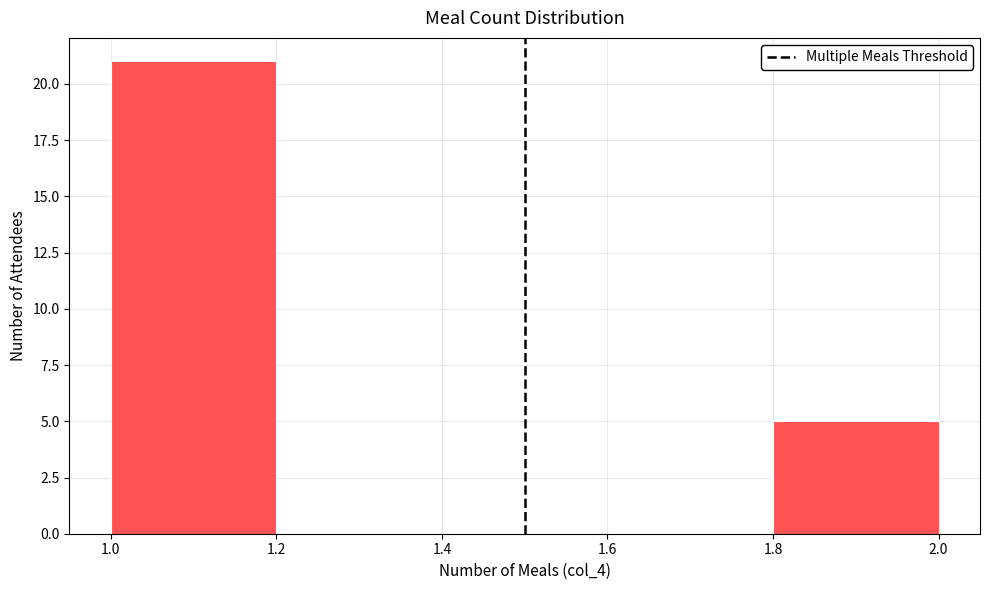

Reading left to right, list every bar in this chart as the range it spans on the x-axis followed by its height. The values are not printed on the chart, so give them approximately, as read against the axis.

1.0 to 1.2: 21
1.2 to 1.4: 0
1.4 to 1.6: 0
1.6 to 1.8: 0
1.8 to 2.0: 5